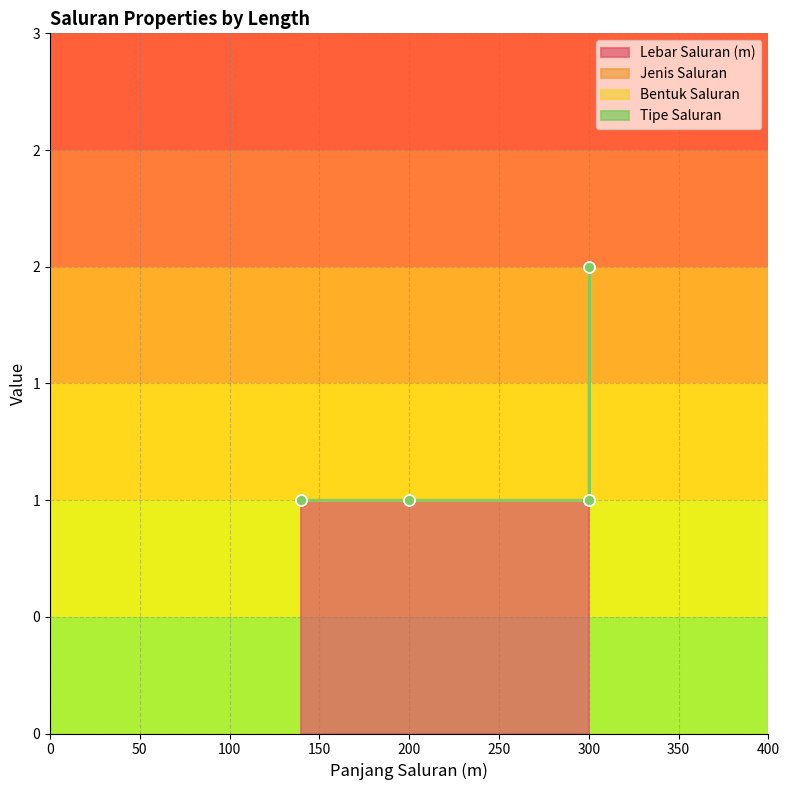

At how many categories does at least one series exceed 0?

5